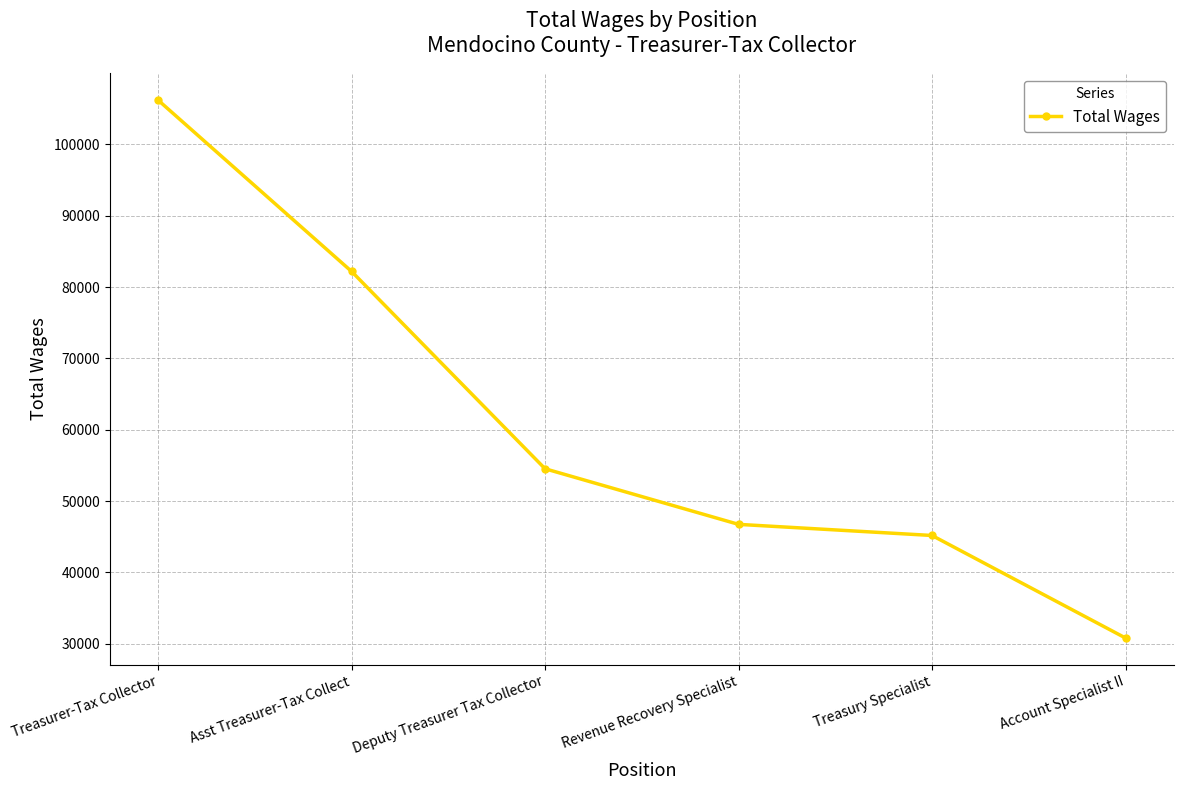

What is the label of the 6th point from the right?

Treasurer-Tax Collector